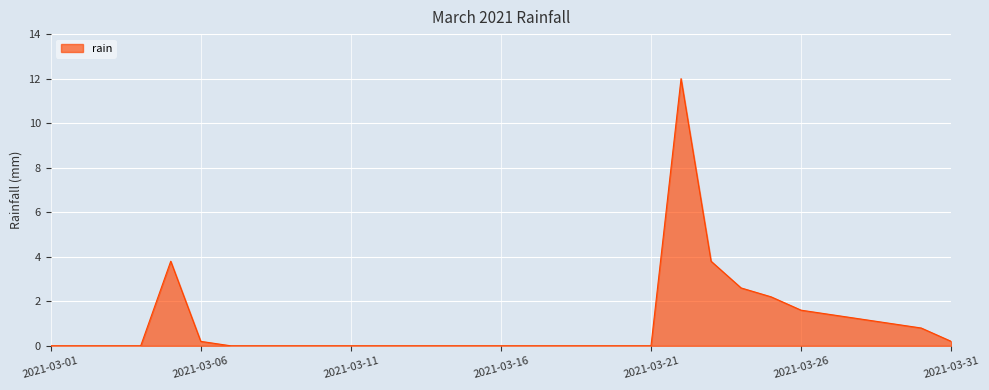

What is the difference between the maximum and minimum values?

12.0